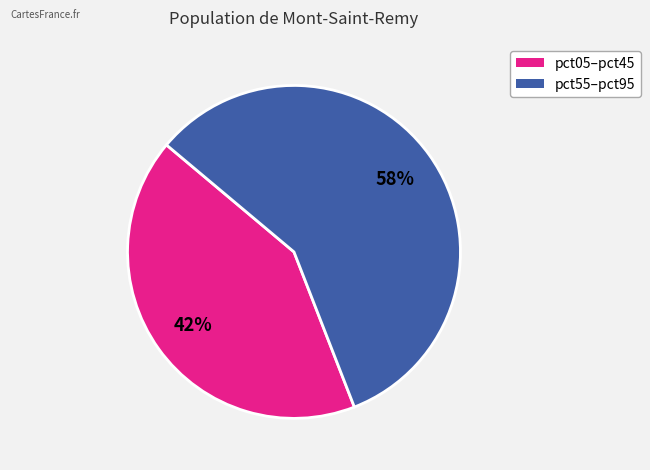

How many segments does this pie chart have?

2